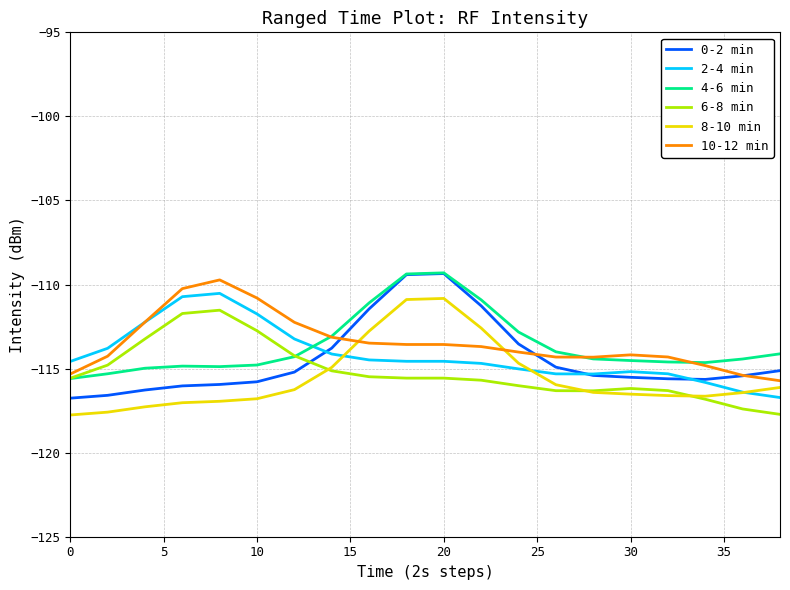

True or false: 2-4 min has more than 0 interior local peaks.

True